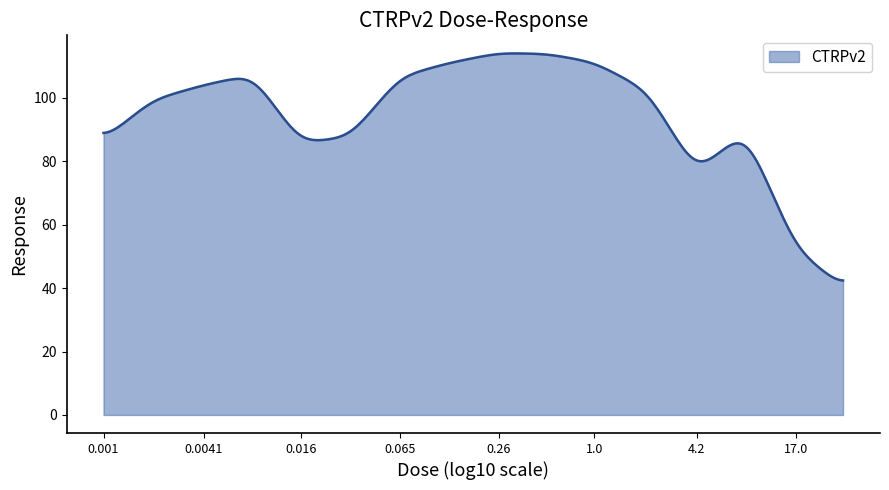

How many categories are shown in the chart?

300